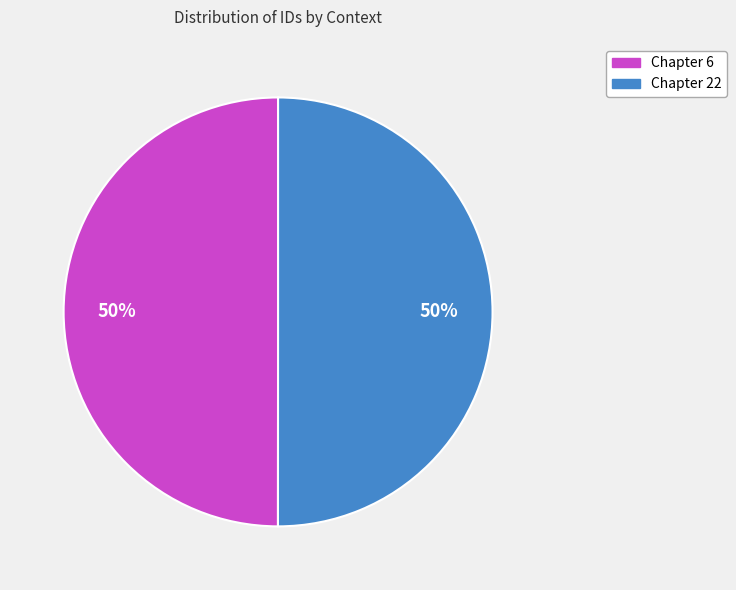

To the nearest percent, what is the average slice percentage?

50%